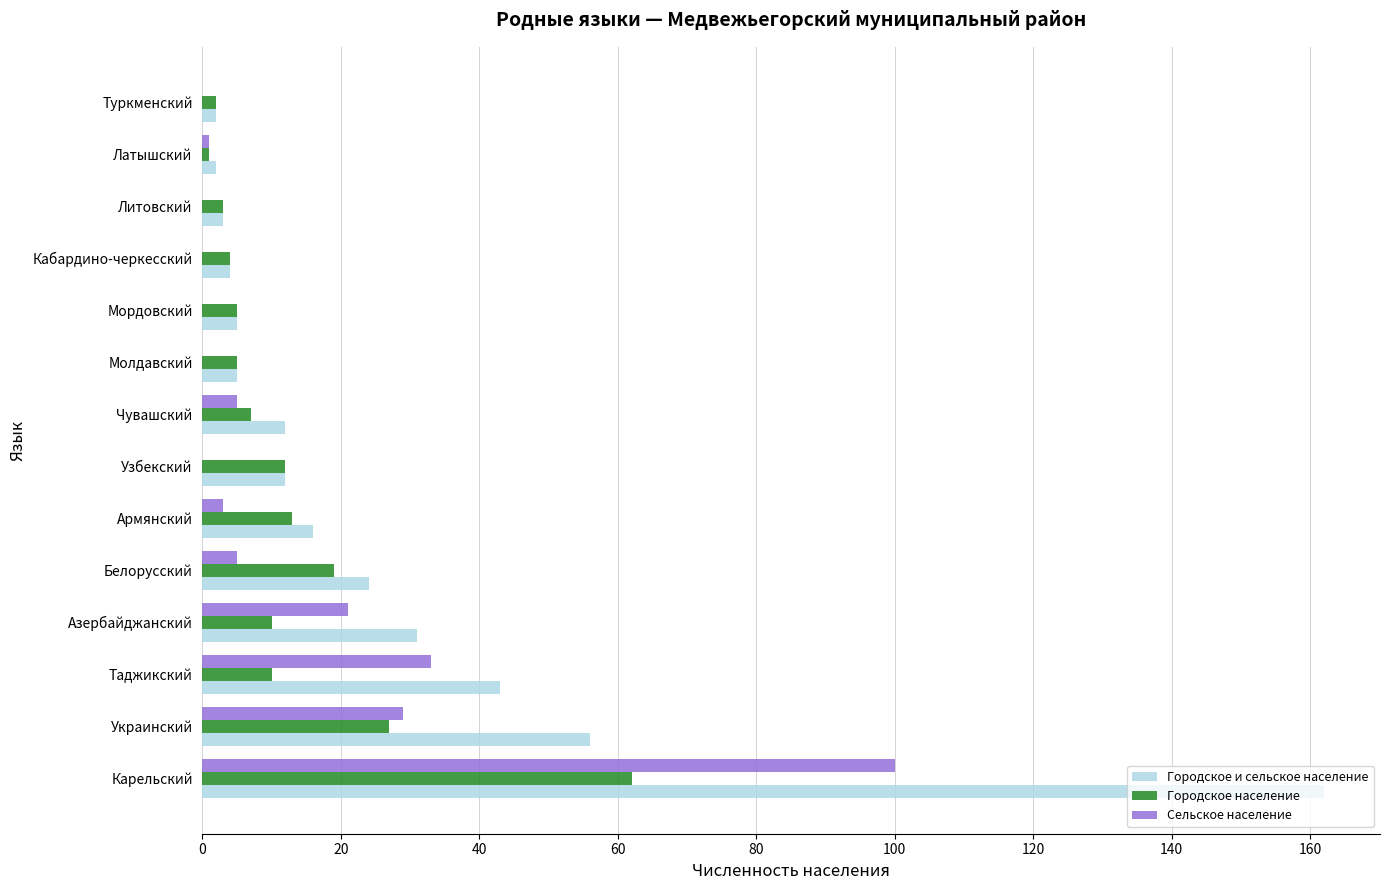

Where is Городское население nearest to the value 31?

Украинский